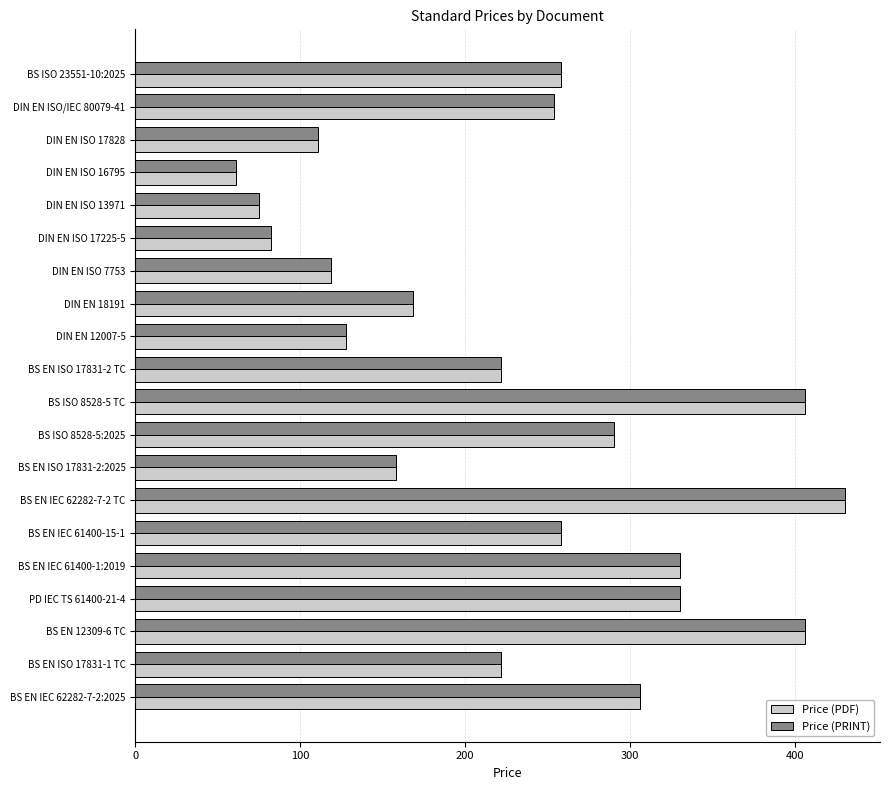

How many data points in Price (PRINT) are less than 254?

10